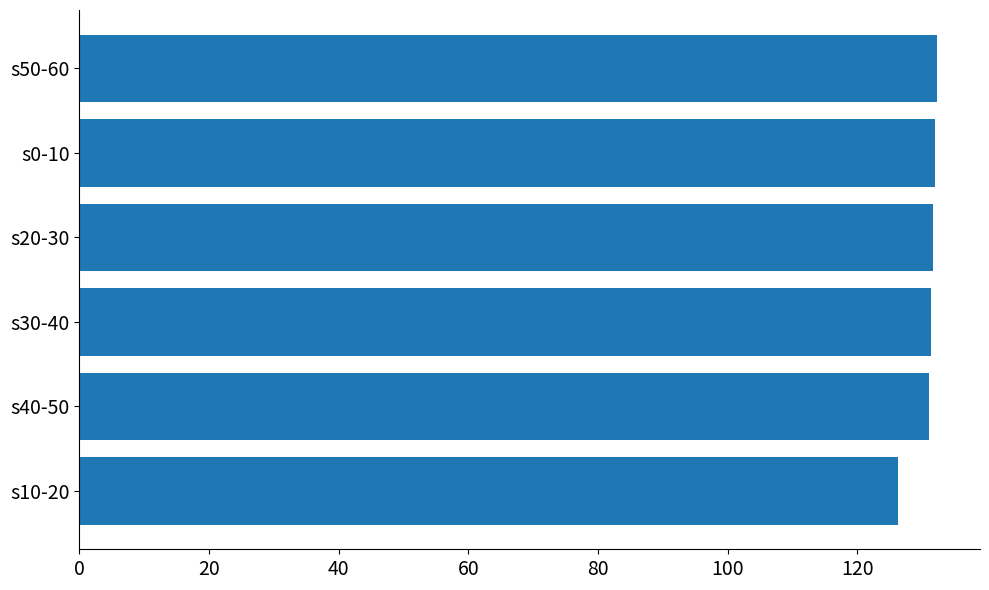

Is it true that the value at s50-60 is 28.0?

False